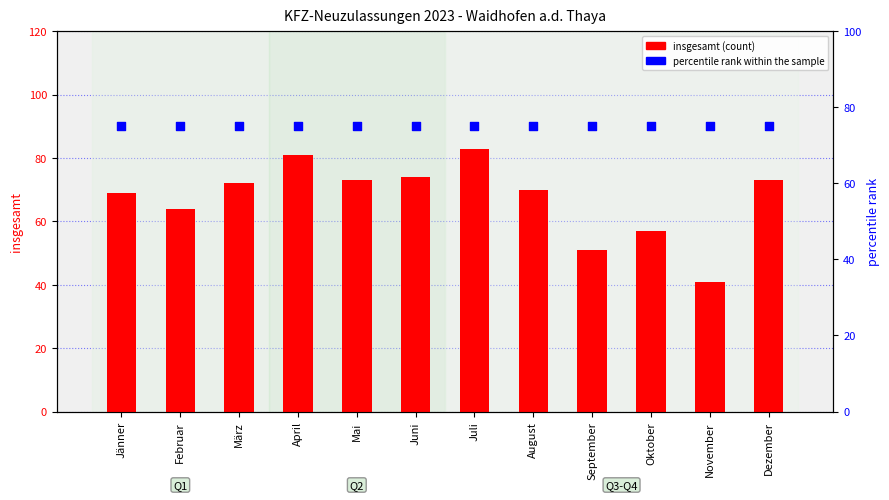

Which series has the largest Y range (max minus min)?

insgesamt